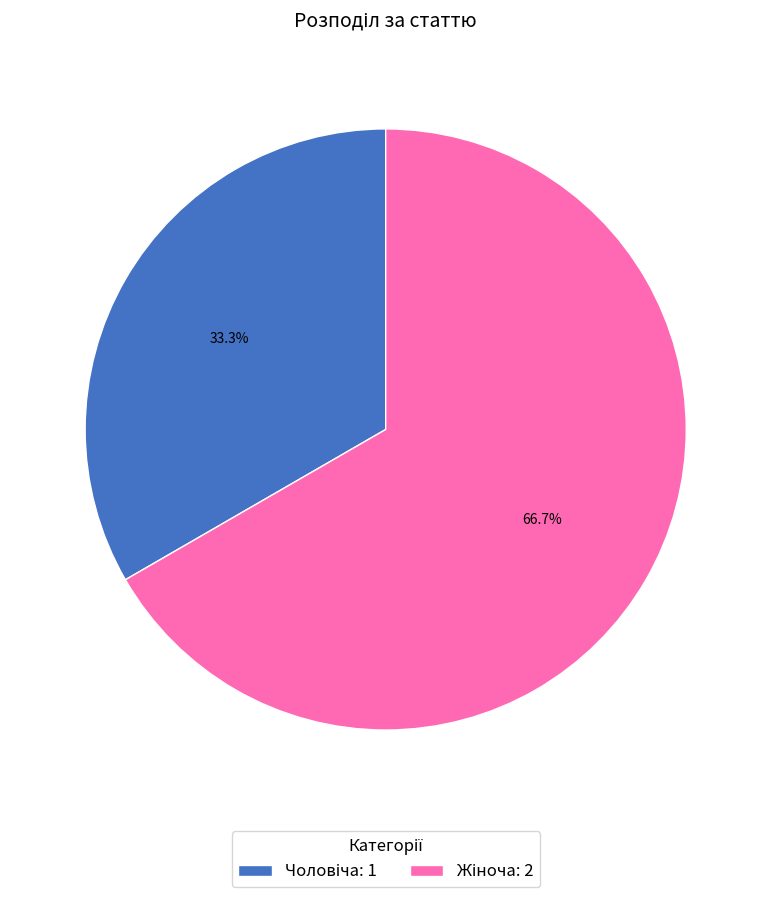

What percentage is the Чоловіча slice, to the nearest percent?

33%